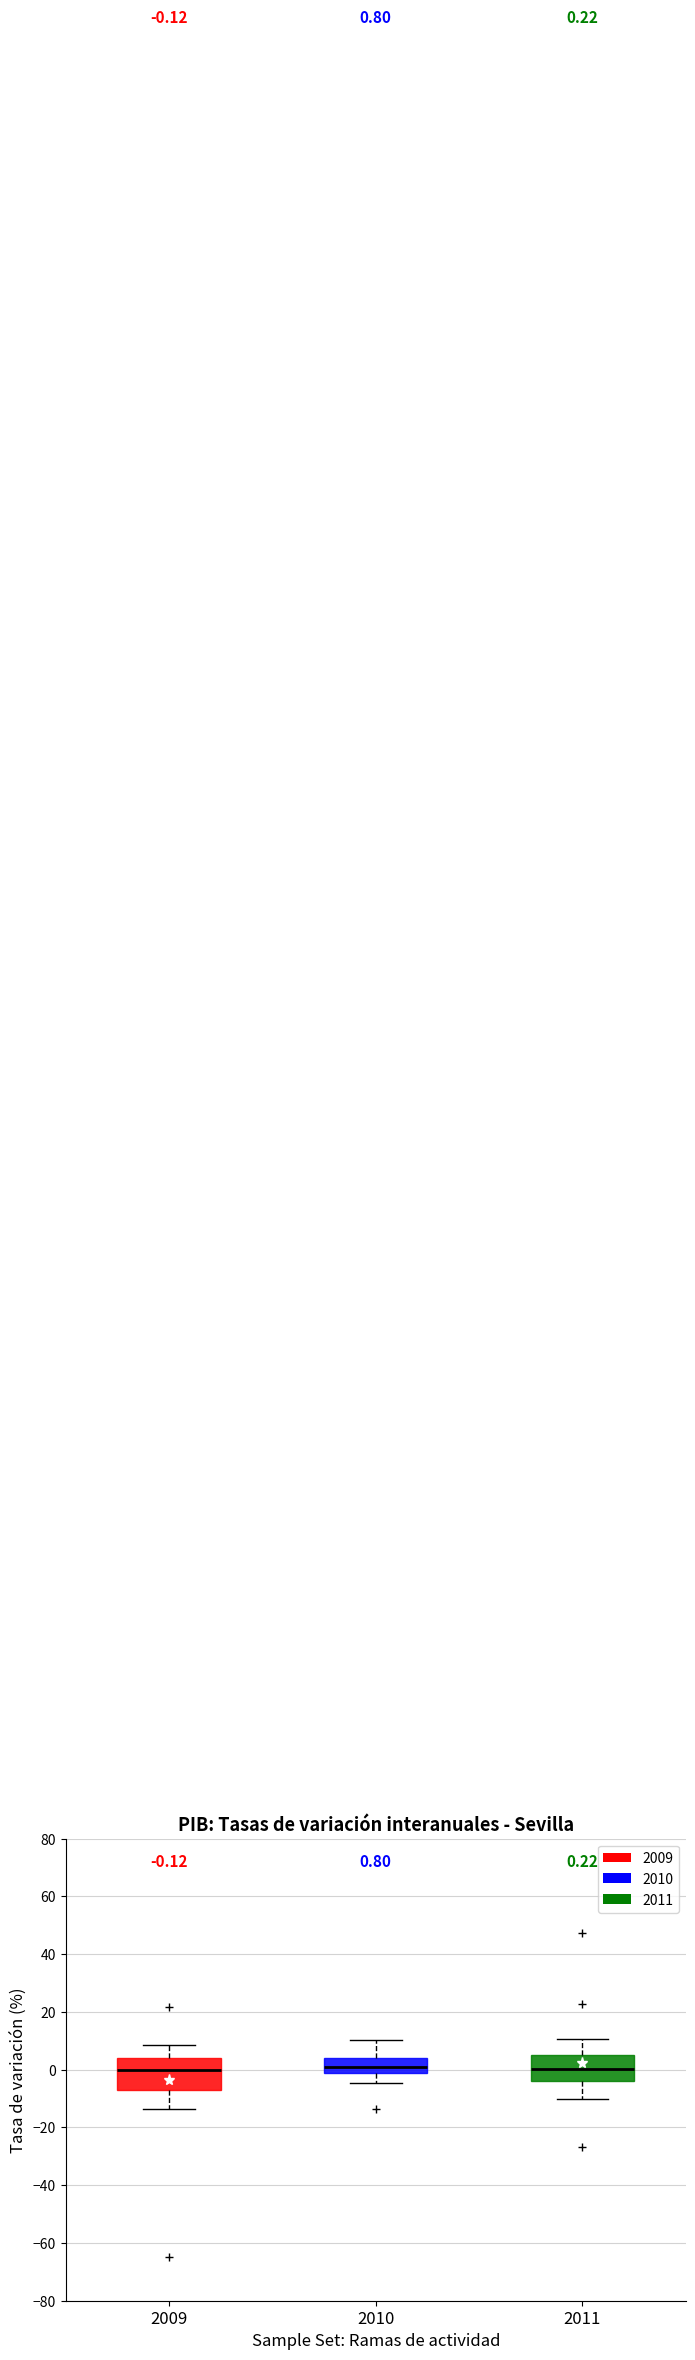

Which box is the tallest, from its lower edge to its upper edge?

2009